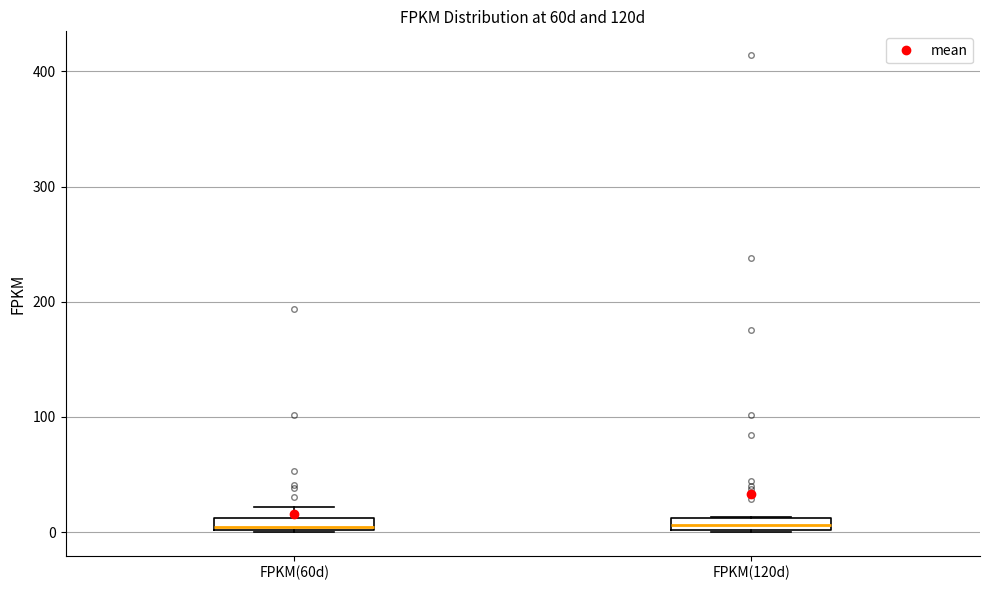

Where is the upper edge of the box for FPKM(60d) on the y-axis? The values are not printed on the chart, so give them approximately, as read against the axis.

10